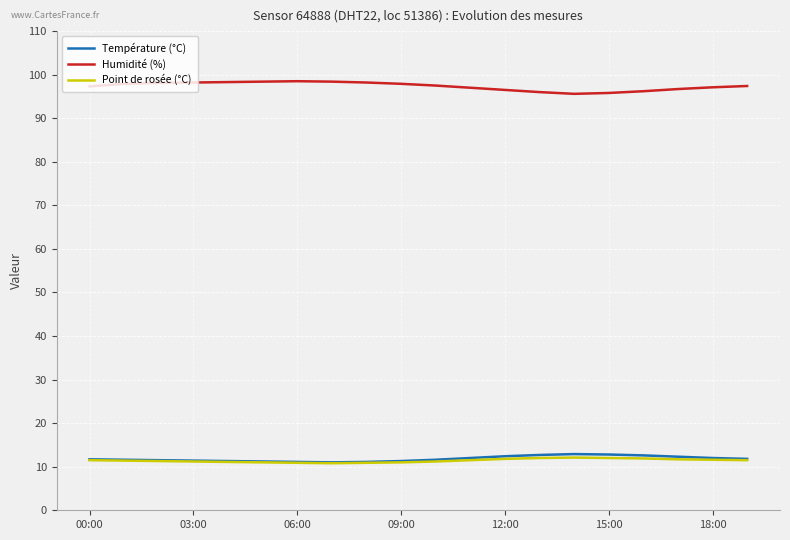

True or false: Température (°C) and Point de rosée (°C) intersect in this chart.

False